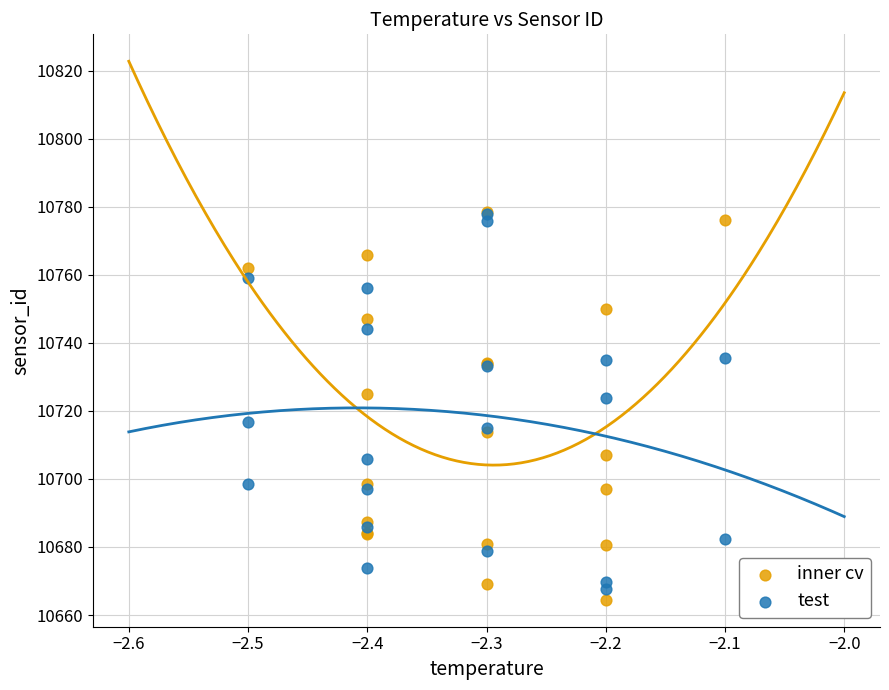

Which series reaches the minimum Y coordinate?

inner cv